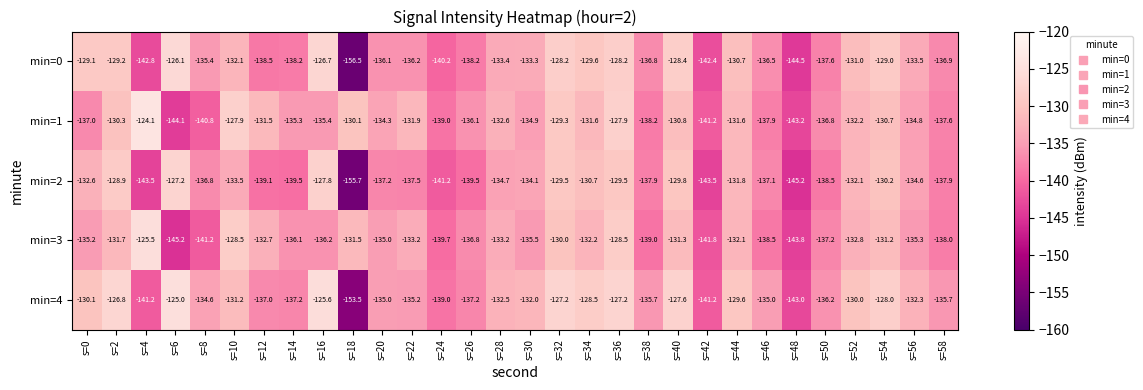

Count the number of categories in the chart.

30